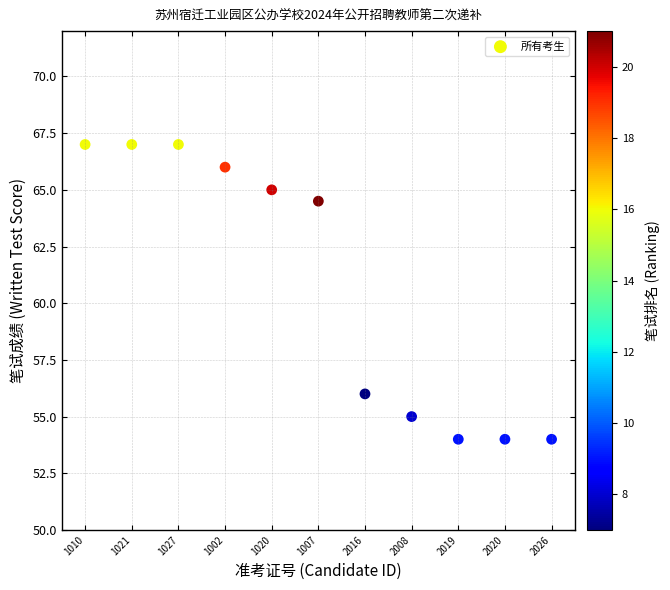

What is the range of Y values (max minus min)?

13.0